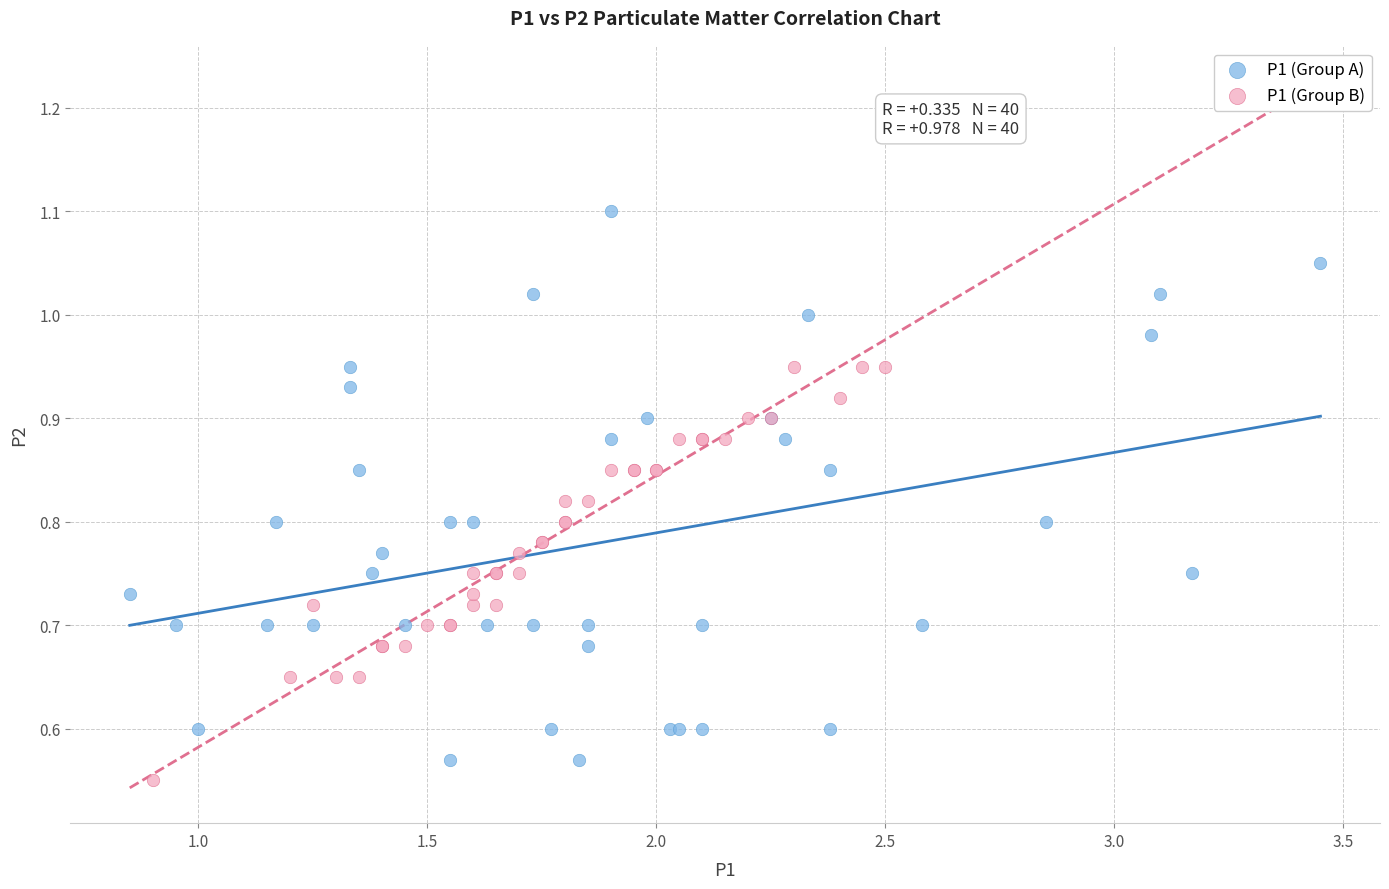

Which series contains the highest Y value?

P1 (Group A)